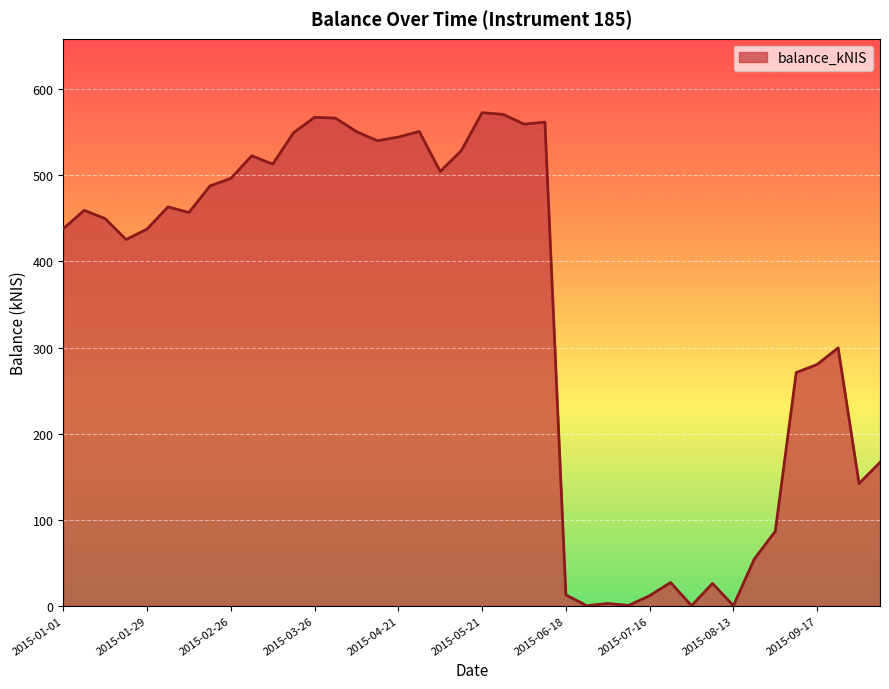

What is the maximum value shown in the chart?

572.9